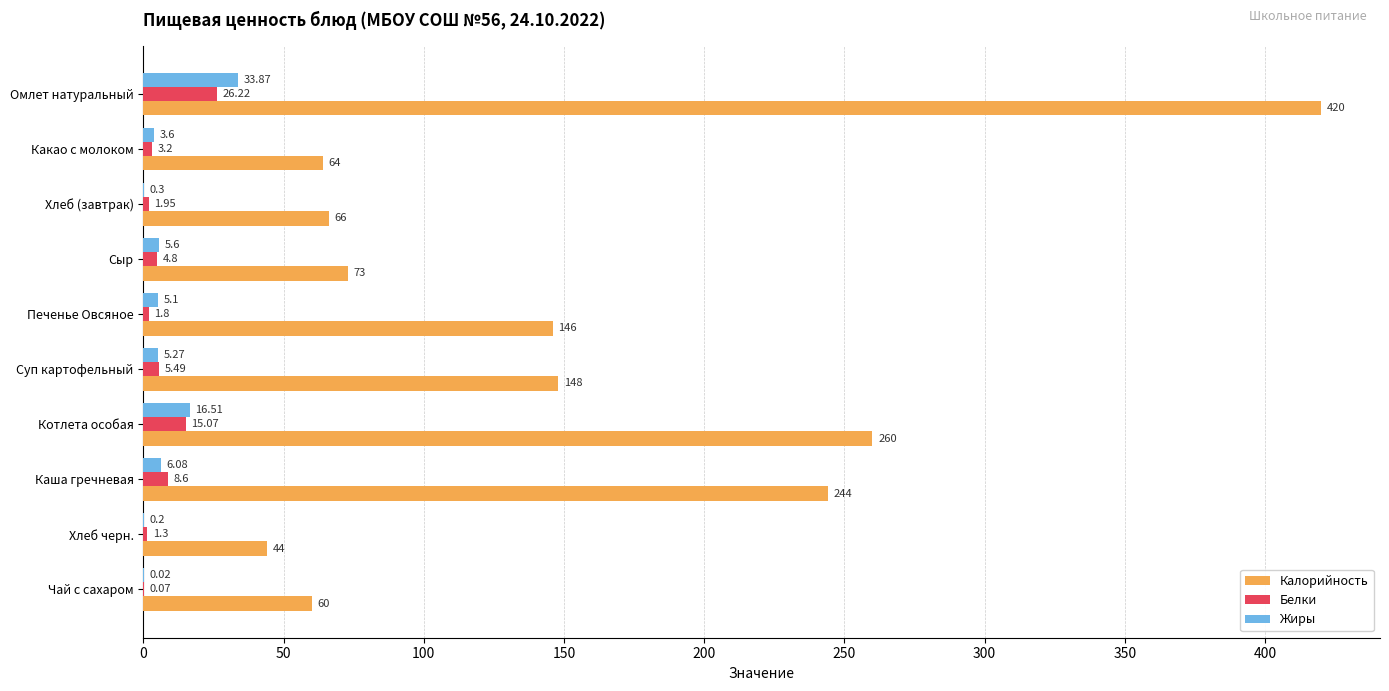

Is the value of Белки at Какао с молоком greater than the value of Калорийность at Какао с молоком?

No